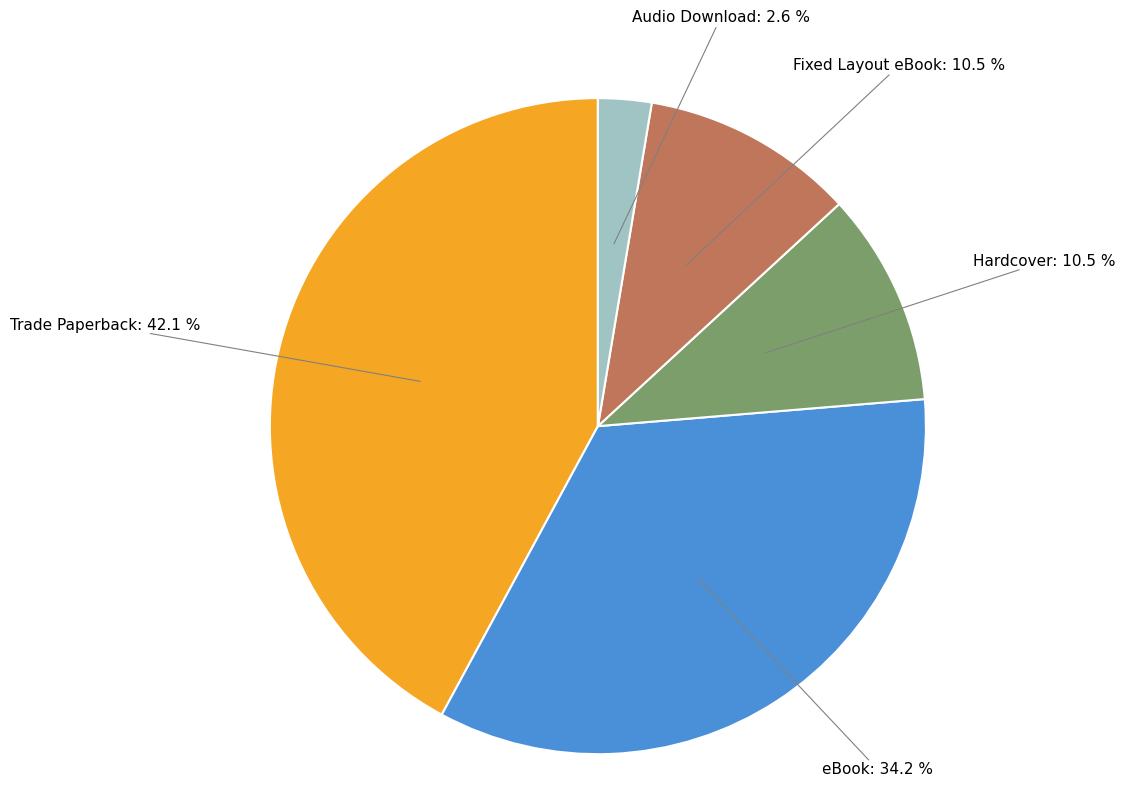

How much of the chart is everything except Hardcover?

89.5%